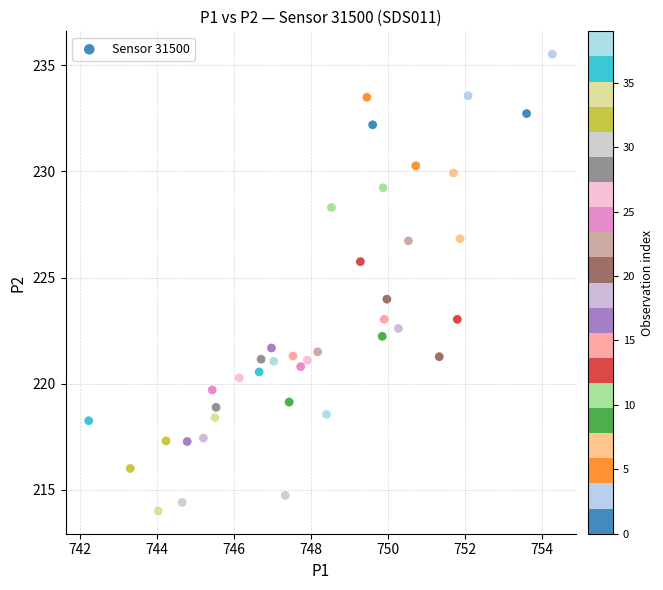

What is the range of Y values (max minus min)?

21.5